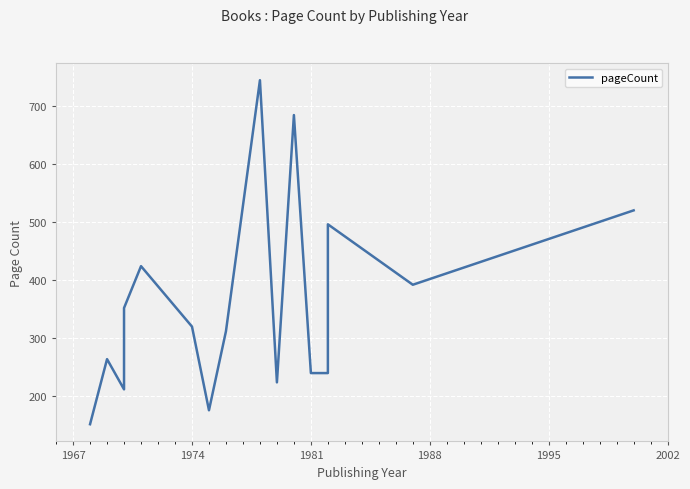

What is the change in value from 1995 to 2002?

-144